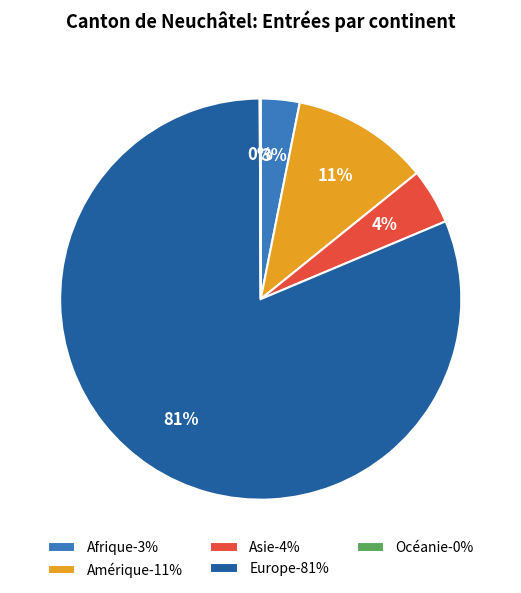

Is it true that Amérique-11% is 11% of the pie?

True